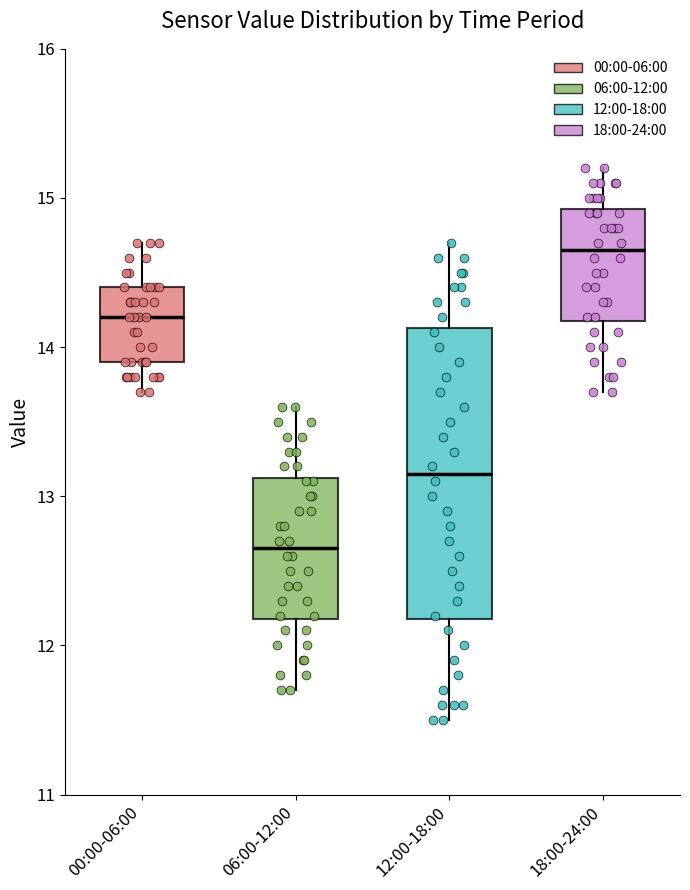

Which box is the tallest, from its lower edge to its upper edge?

12:00-18:00